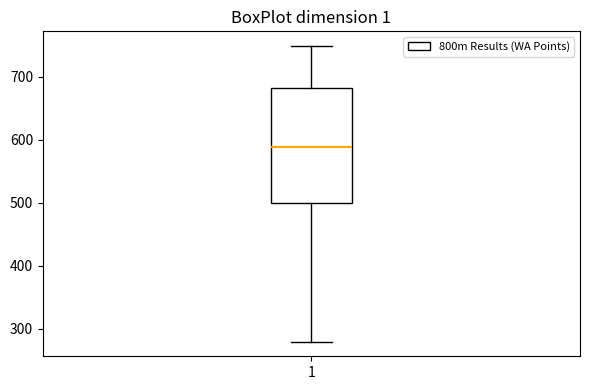

Where is the upper edge of the box at x = 1 on the y-axis? The values are not printed on the chart, so give them approximately, as read against the axis.

680